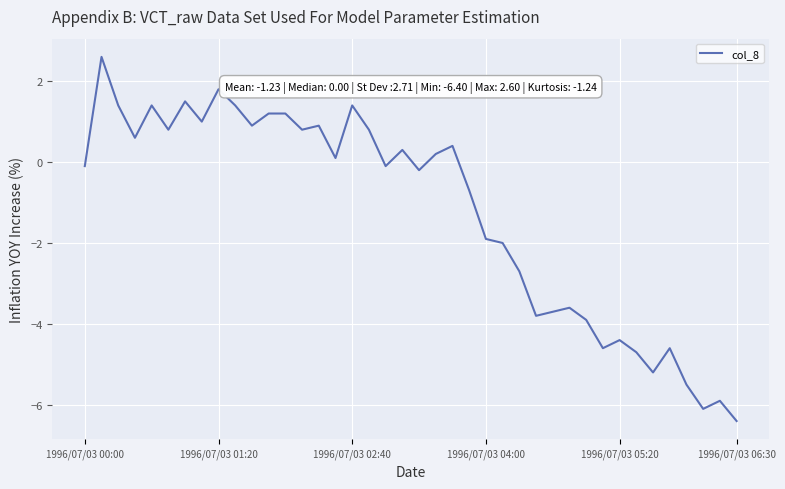

Reading left to right, extract all data points from this chart.

-0.1	2.6	1.4	0.6	1.4	0.8	1.5	1.0	1.8	1.4	0.9	1.2	1.2	0.8	0.9	0.1	1.4	0.8	-0.1	0.3	-0.2	0.2	0.4	-0.7	-1.9	-2.0	-2.7	-3.8	-3.7	-3.6	-3.9	-4.6	-4.4	-4.7	-5.2	-4.6	-5.5	-6.1	-5.9	-6.4